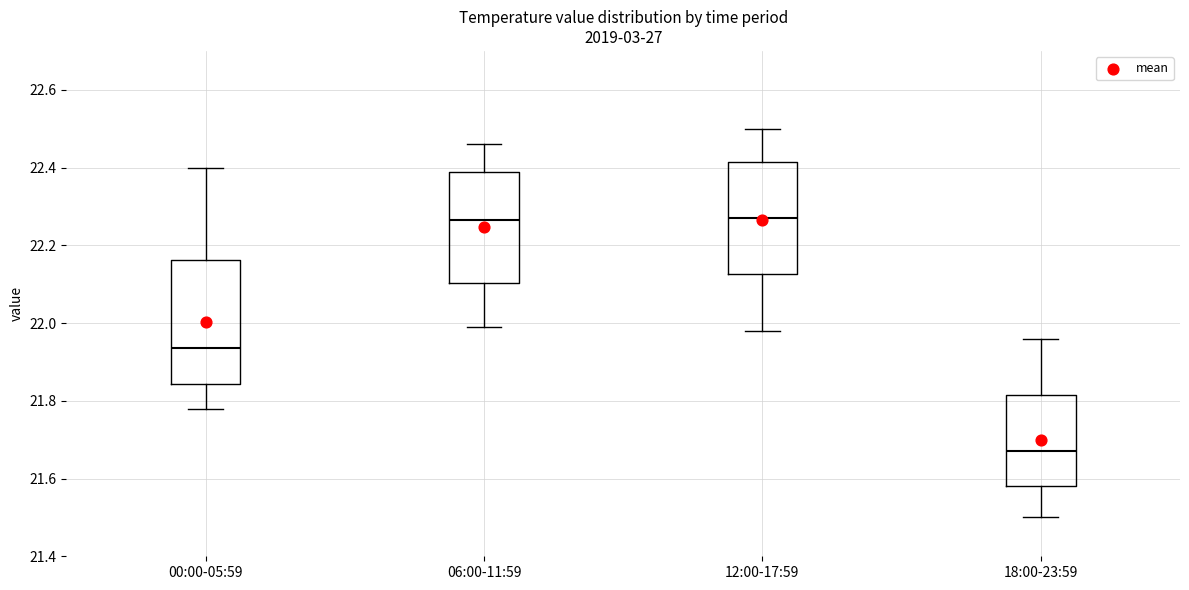

Where does the upper whisker of the box for 18:00-23:59 end on the y-axis? The values are not printed on the chart, so give them approximately, as read against the axis.

21.96